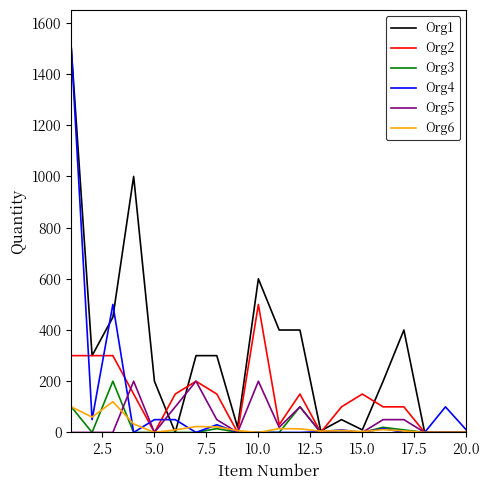

What is the greatest value displayed?

1500